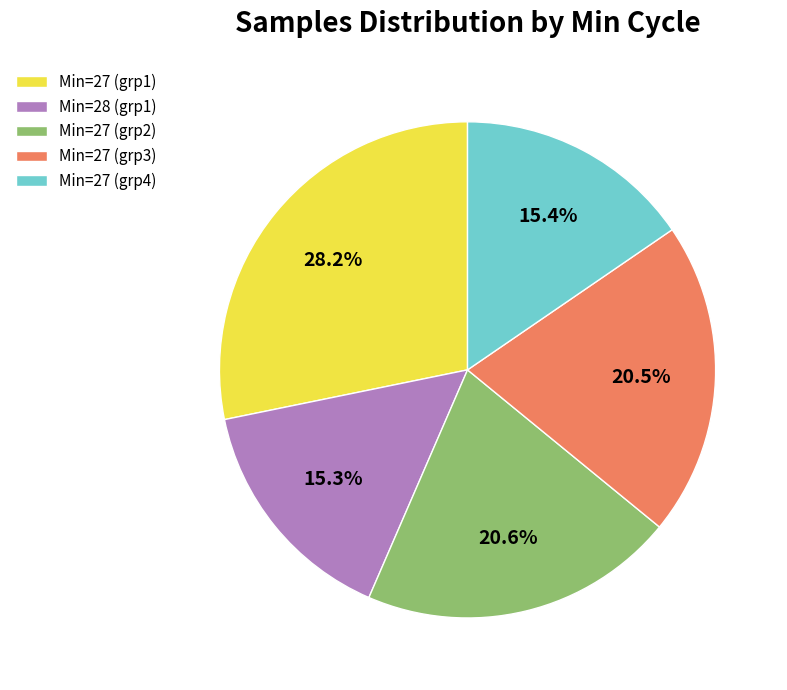

Does any single category account for the majority?

No